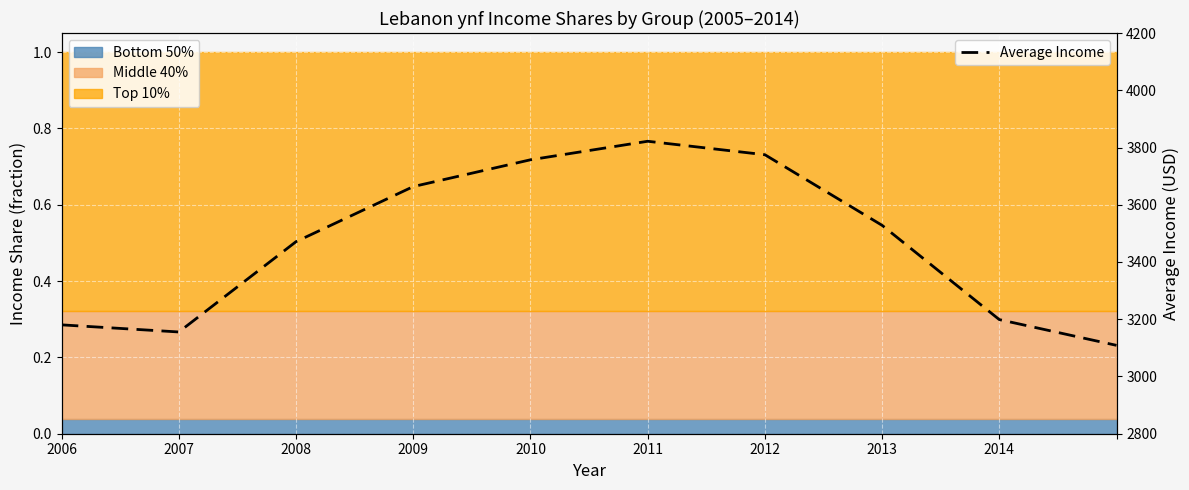

What is the lowest value of the Average Income series?

3108.8